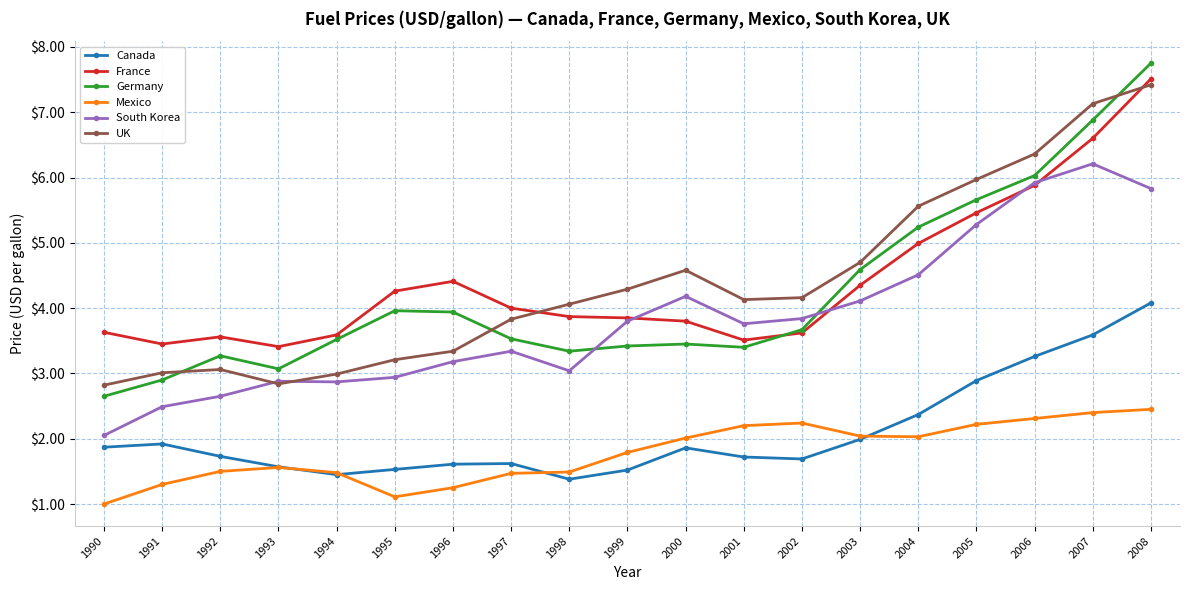

Does the chart display data point markers on the line(s)?

Yes